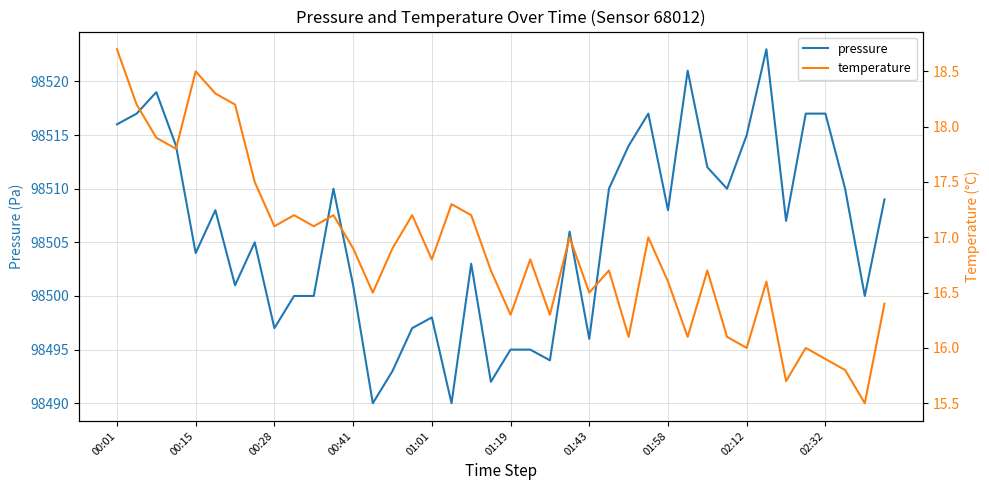

Rank the series by their average value, from highest to lowest.

pressure, temperature